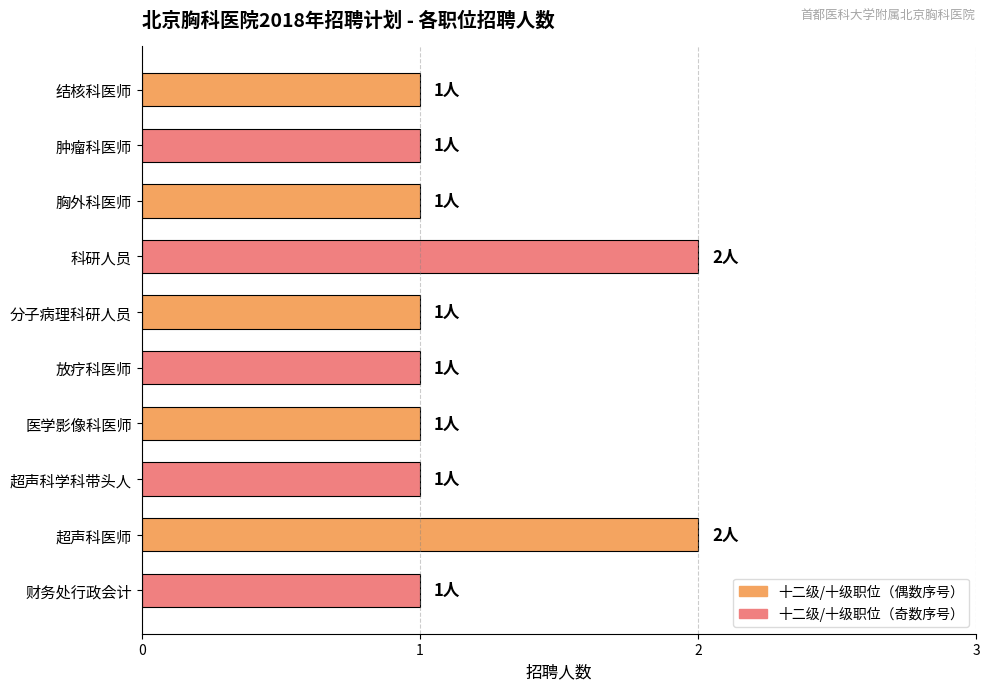

Which has a higher value, 分子病理科研人员 or 科研人员?

科研人员